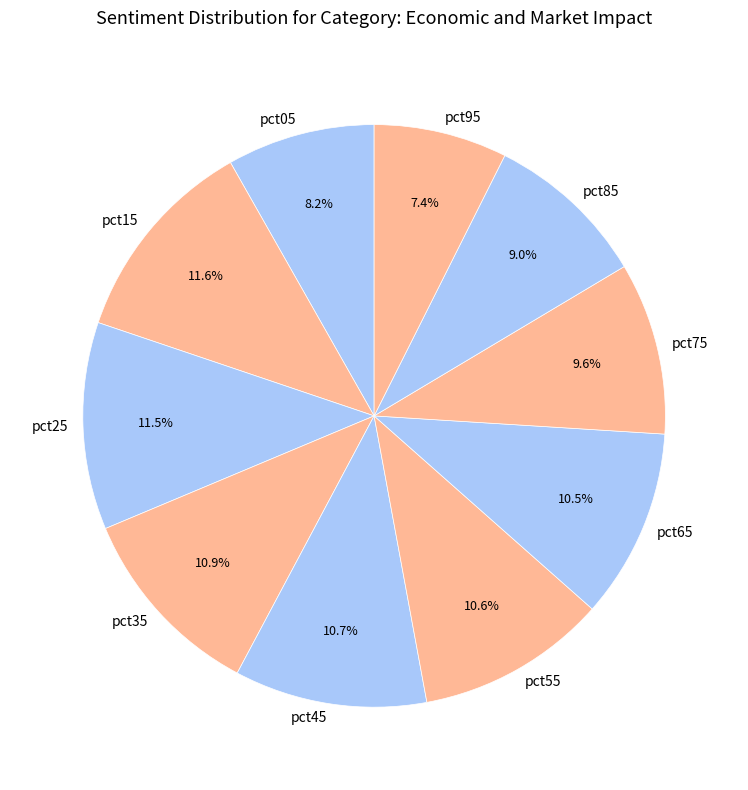

To the nearest percent, what percentage of the pie is pct95?

7%